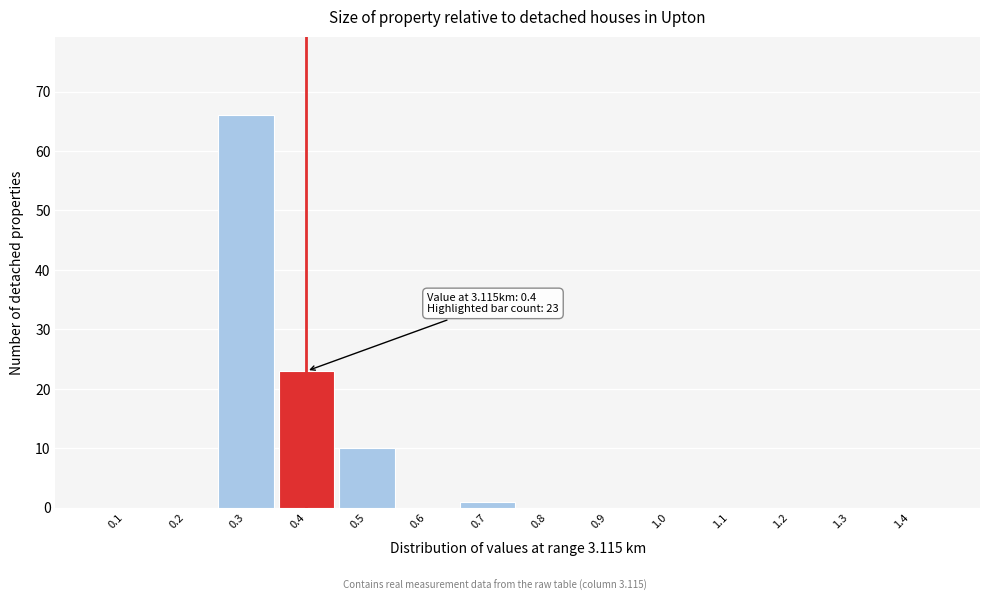

Reading left to right, transcribe all the data shown in this chart.

0.1=0	0.2=0	0.3=66	0.4=23	0.5=10	0.6=0	0.7=1	0.8=0	0.9=0	1.0=0	1.1=0	1.2=0	1.3=0	1.4=0